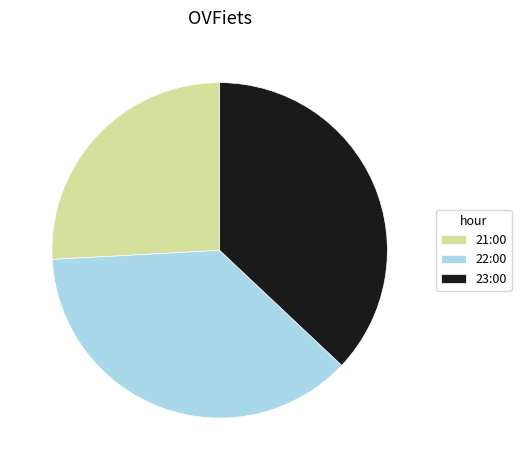

Which has a higher value, 22:00 or 21:00?

22:00